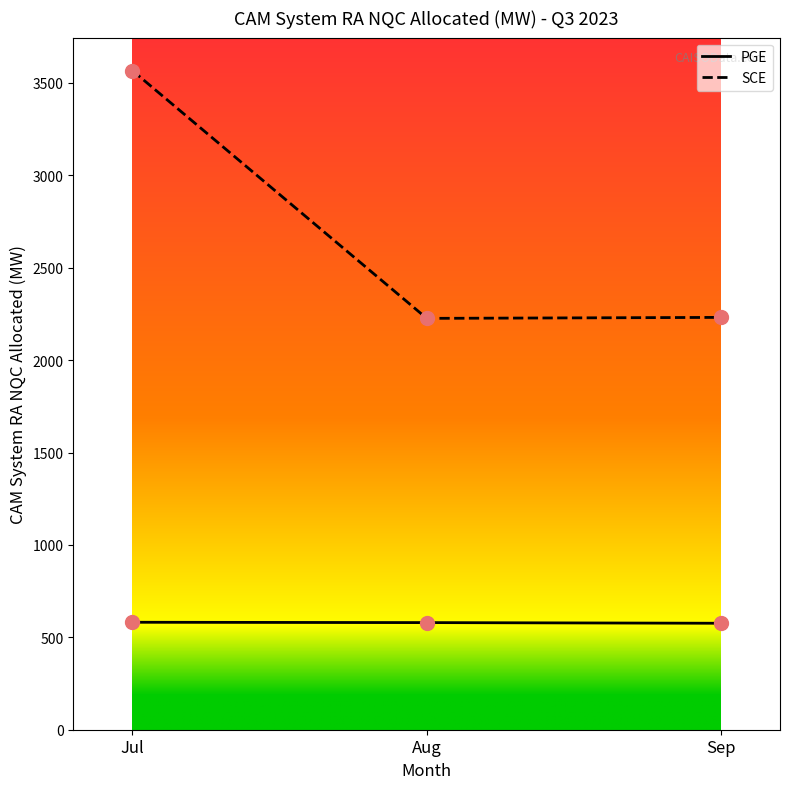

Which series has the largest total across all categories?

SCE